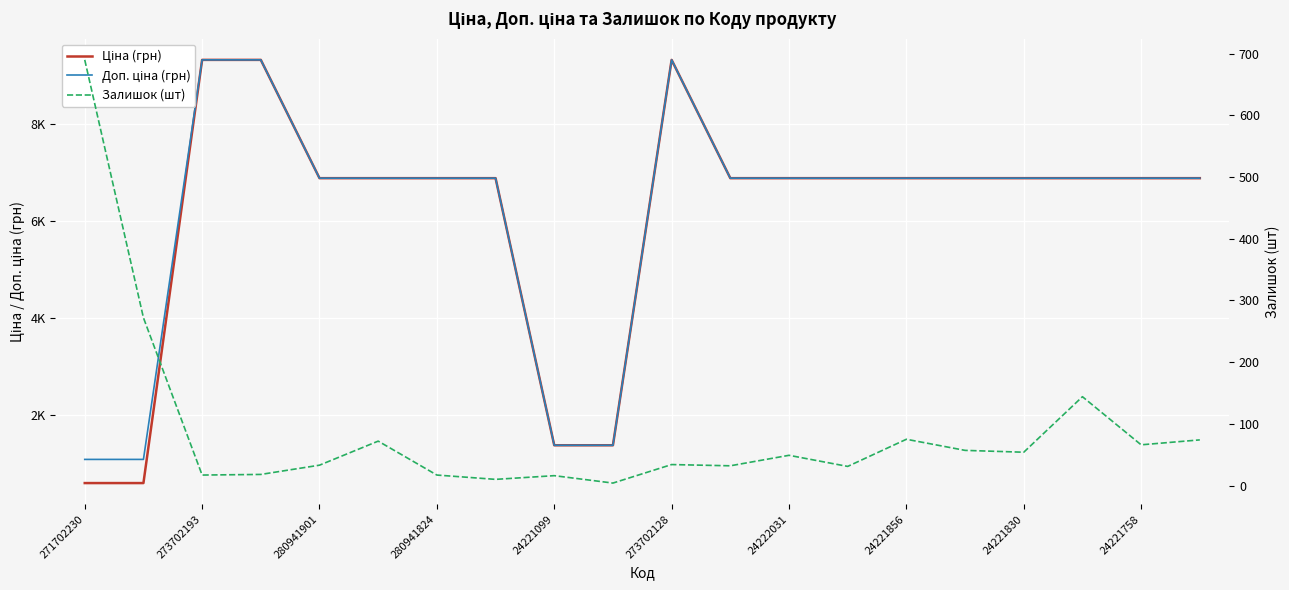

How many values in the Ціна (грн) series exceed 6879?

16